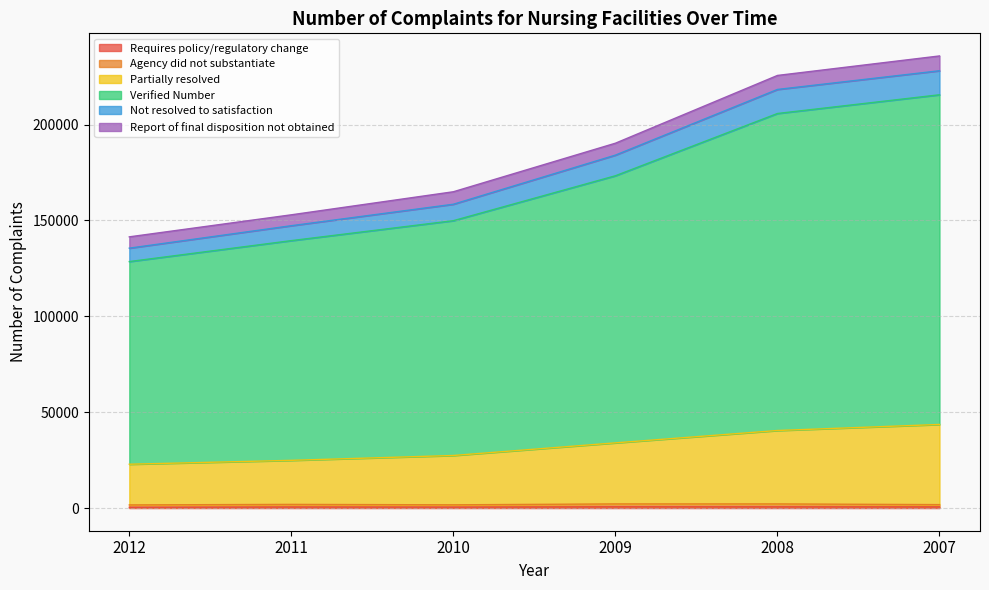

The value of Not resolved to satisfaction at 2008 is 218287. True or false?

True